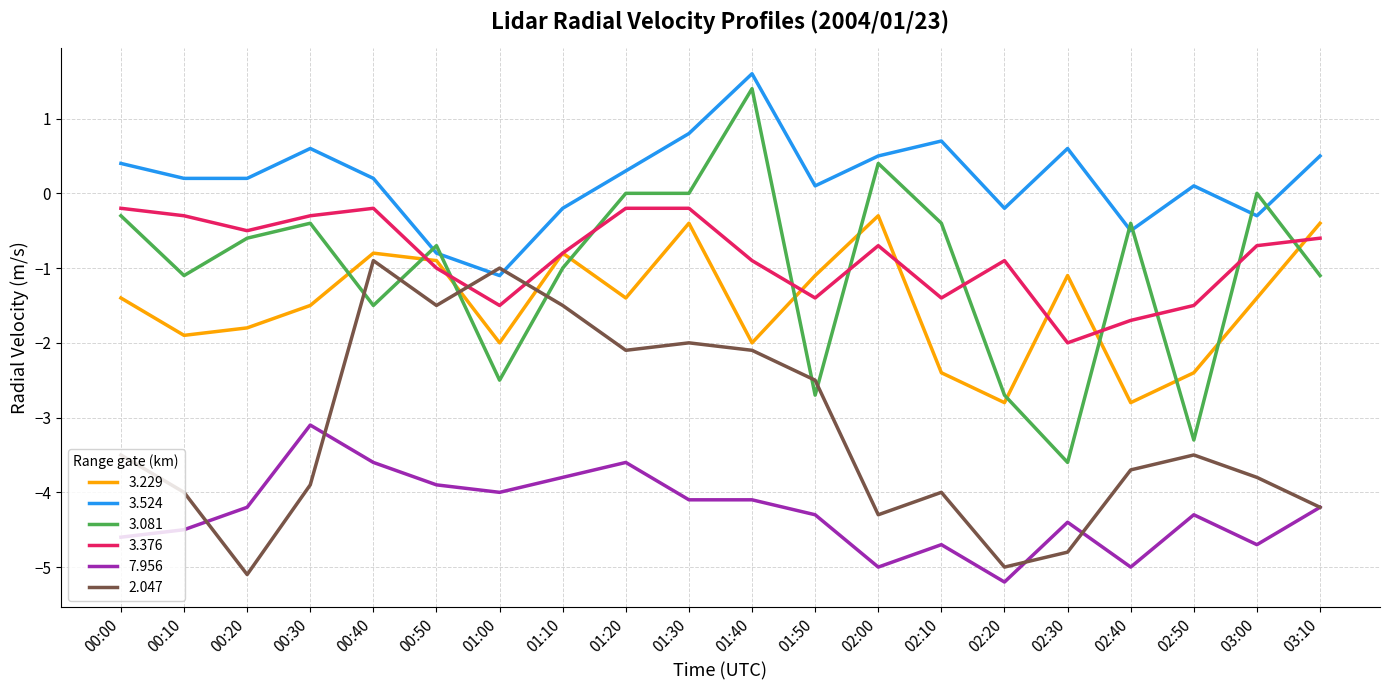

Is the value of 3.376 at 01:10 greater than the value of 7.956 at 02:00?

Yes